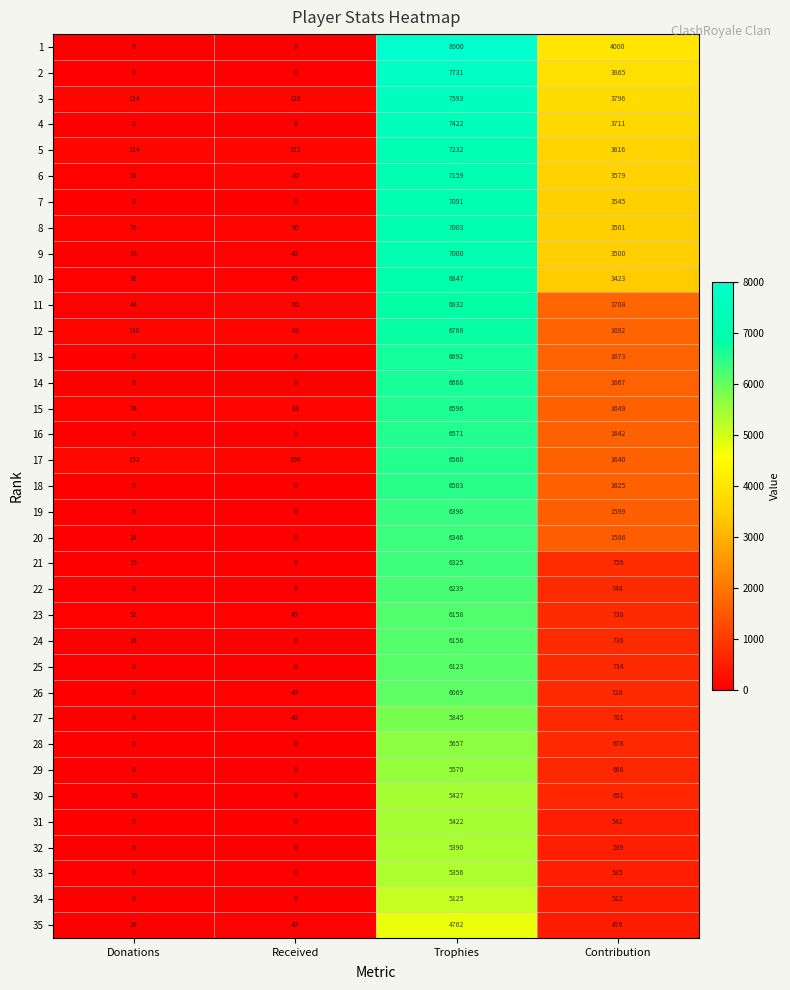

Is it true that 12 equals 11895 at Trophies?

False